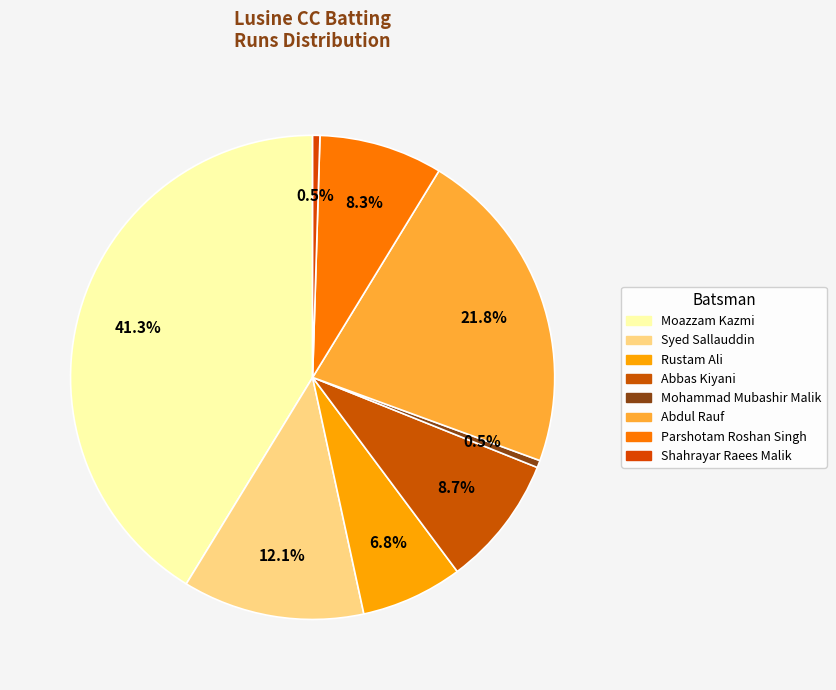

What percentage is the Moazzam Kazmi slice, to the nearest percent?

41%